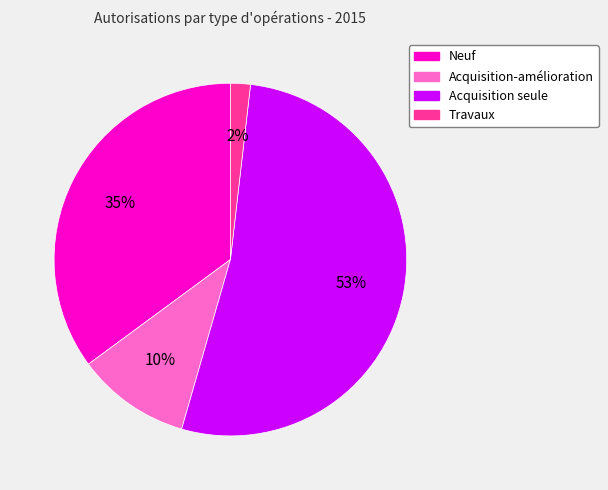

Is the sum of Acquisition seule and Neuf greater than half?

Yes